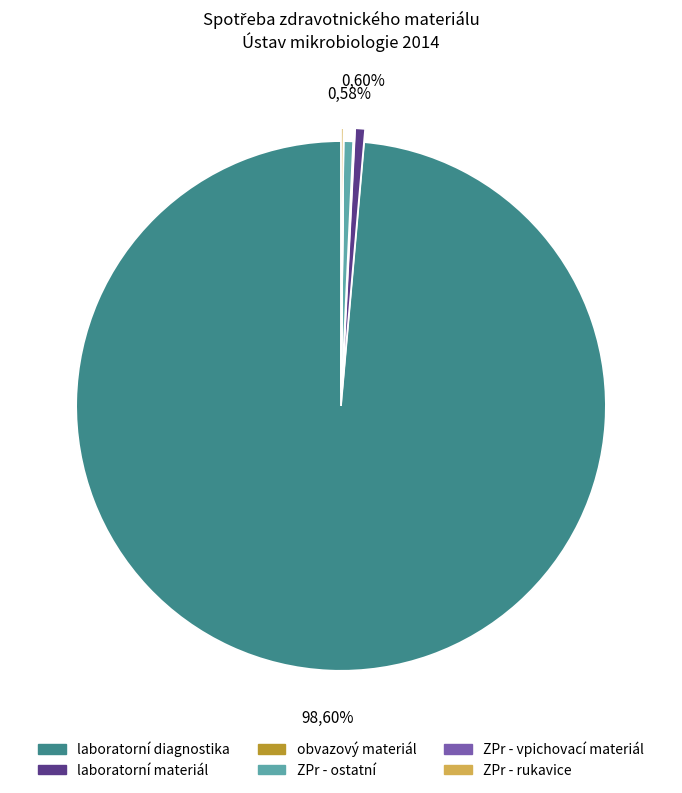

Rank the categories by value from highest to lowest.

laboratorní diagnostika, laboratorní materiál, ZPr - ostatní, ZPr - rukavice, obvazový materiál, ZPr - vpichovací materiál